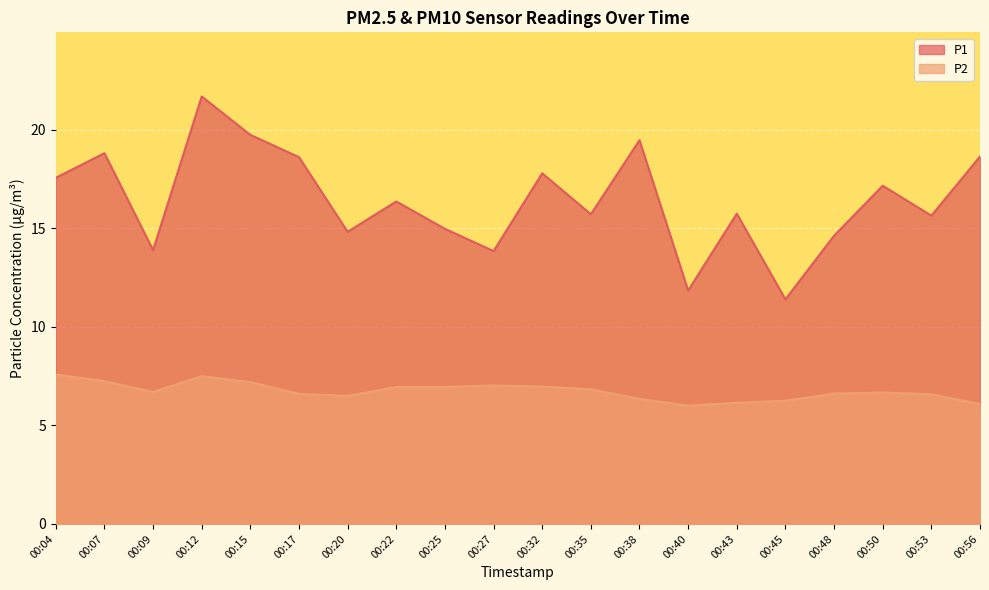

What is the value of the P2 point at the 9th from the left?

7.0